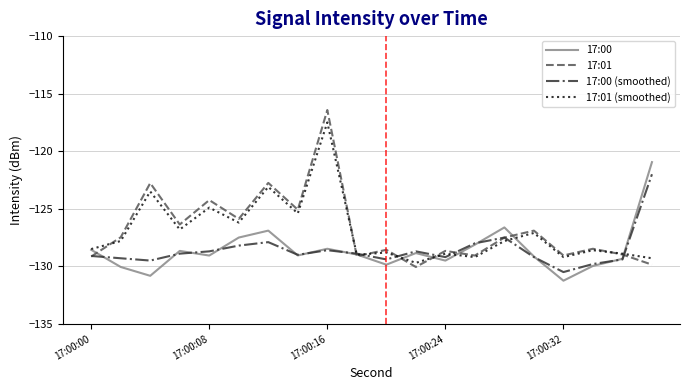

Which series has the widest spread of values?

17:01